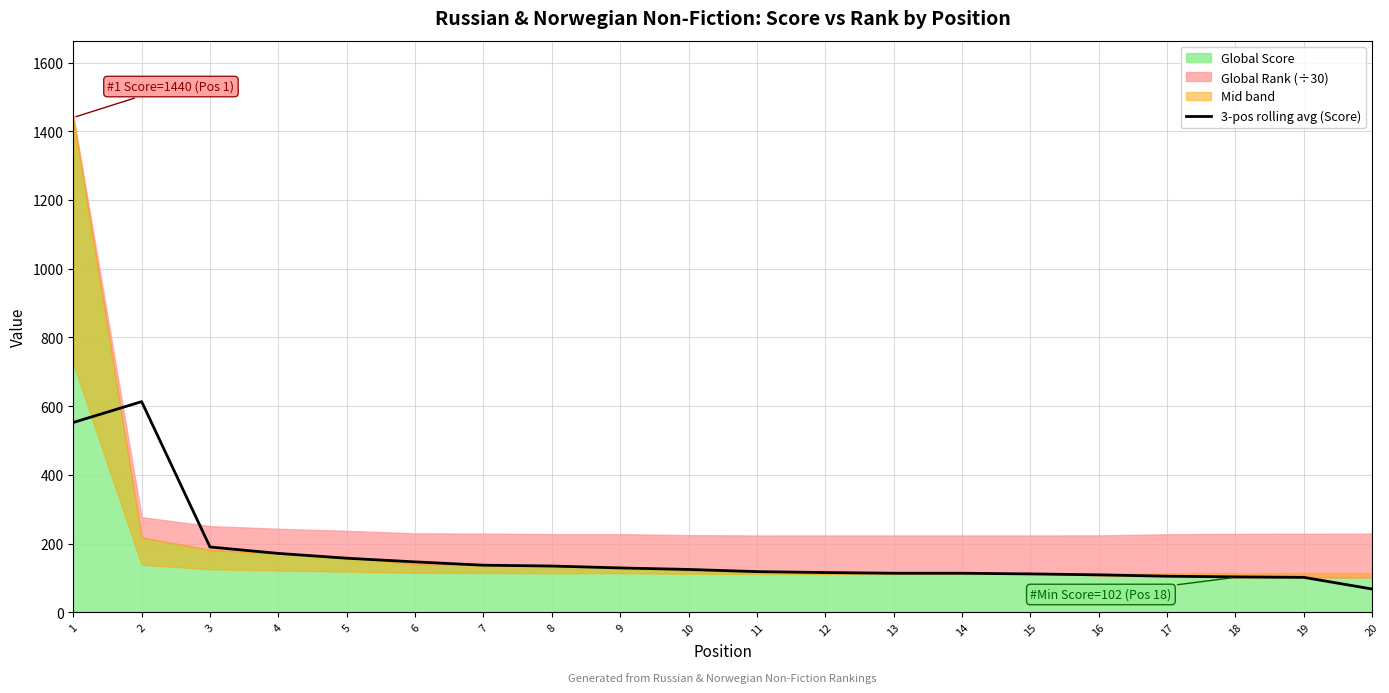

What is the value of the 19th point from the left?

102.0